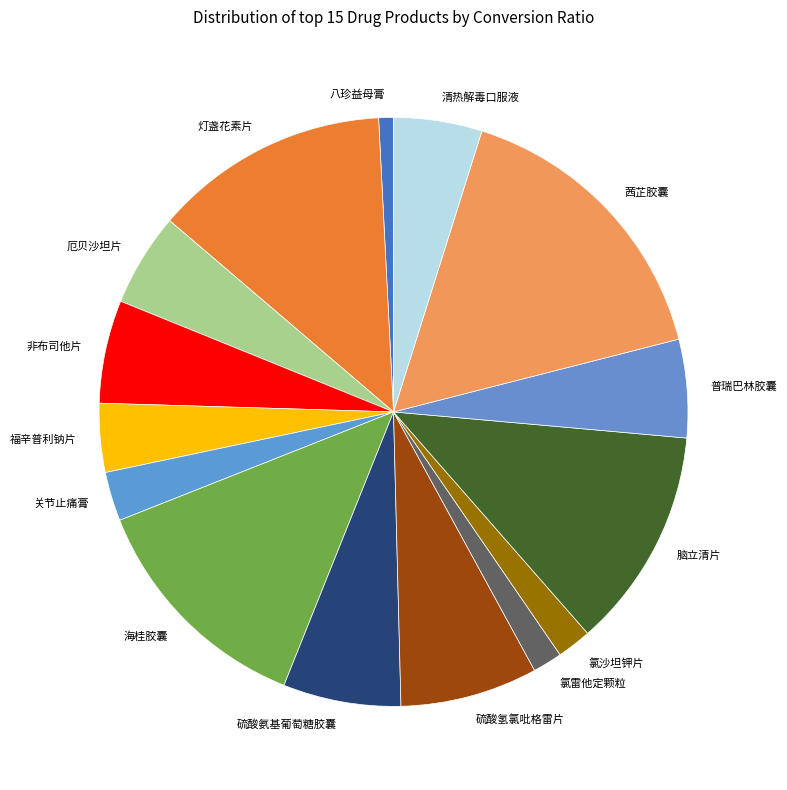

Count the number of slices in the pie.

15